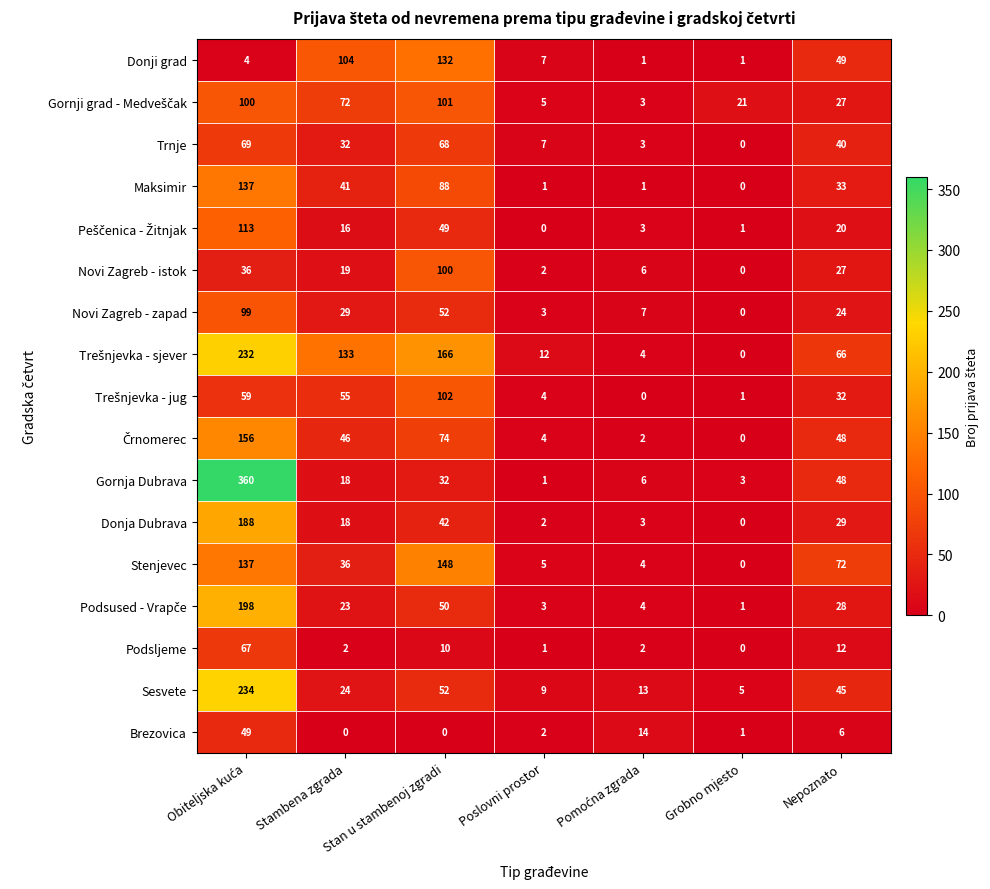

The Novi Zagreb - istok series shows 0 at Grobno mjesto. True or false?

True